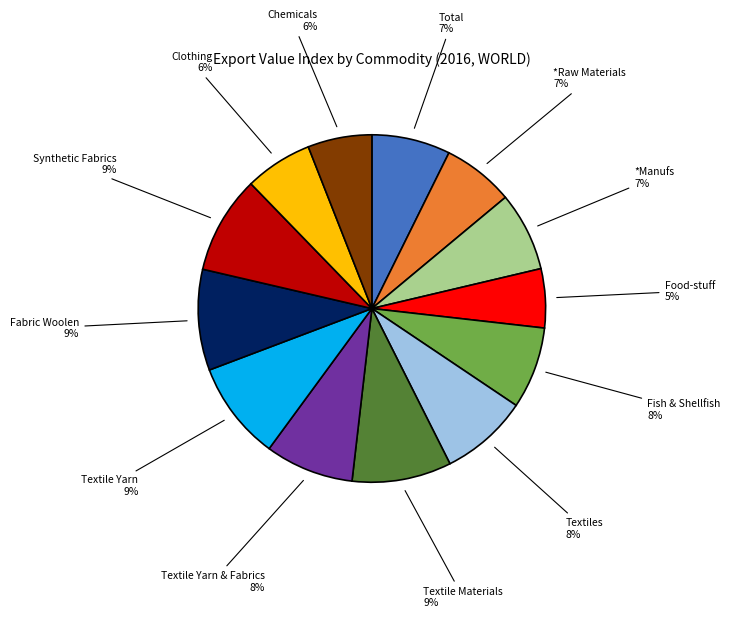

How many slices are in this pie chart?

13